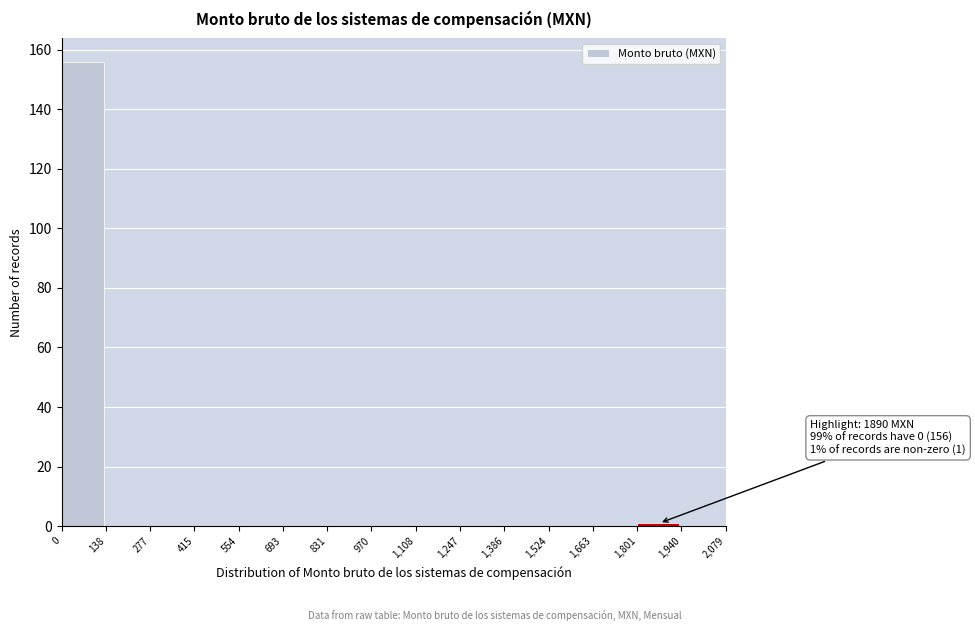

Over which range of the x-axis is the bar tallest?

0 to 138